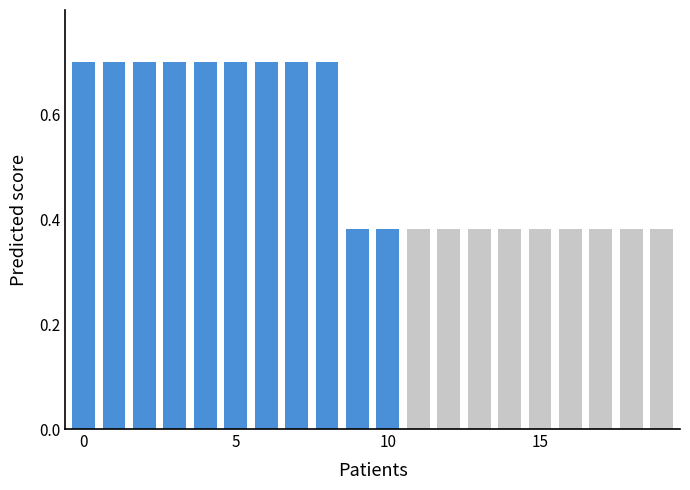

What is the sum of the values at 5 and 1?

1.4